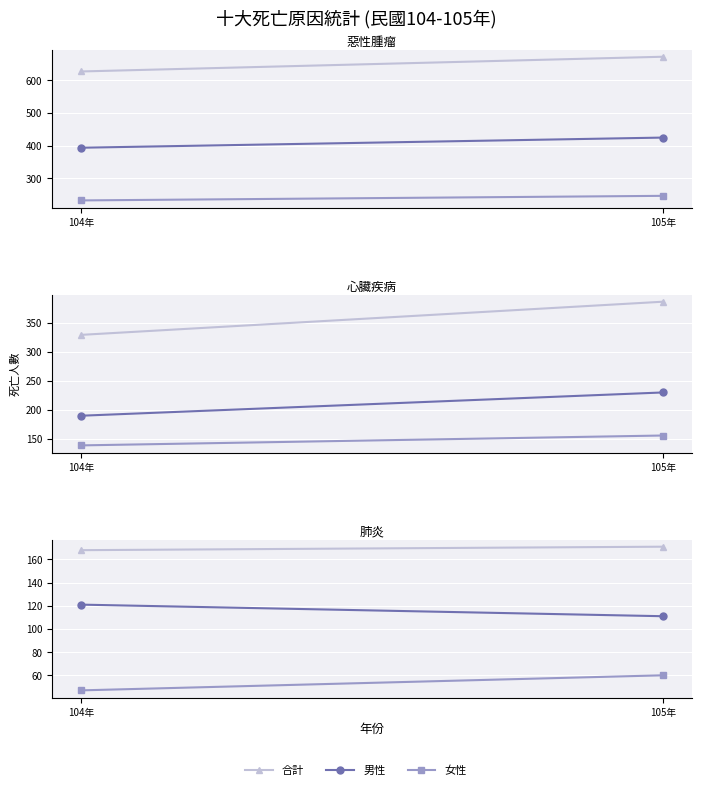

True or false: 合計 has a value of 168 at 104年.

True